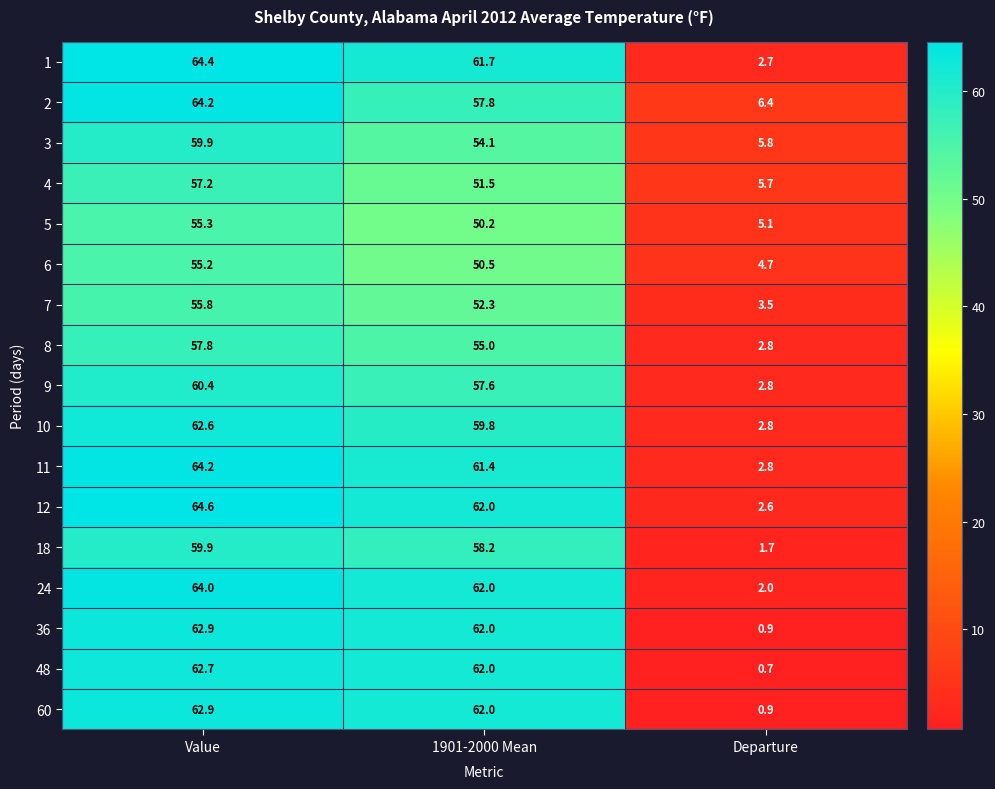

What is the difference between the highest and lowest values at Departure?

5.7